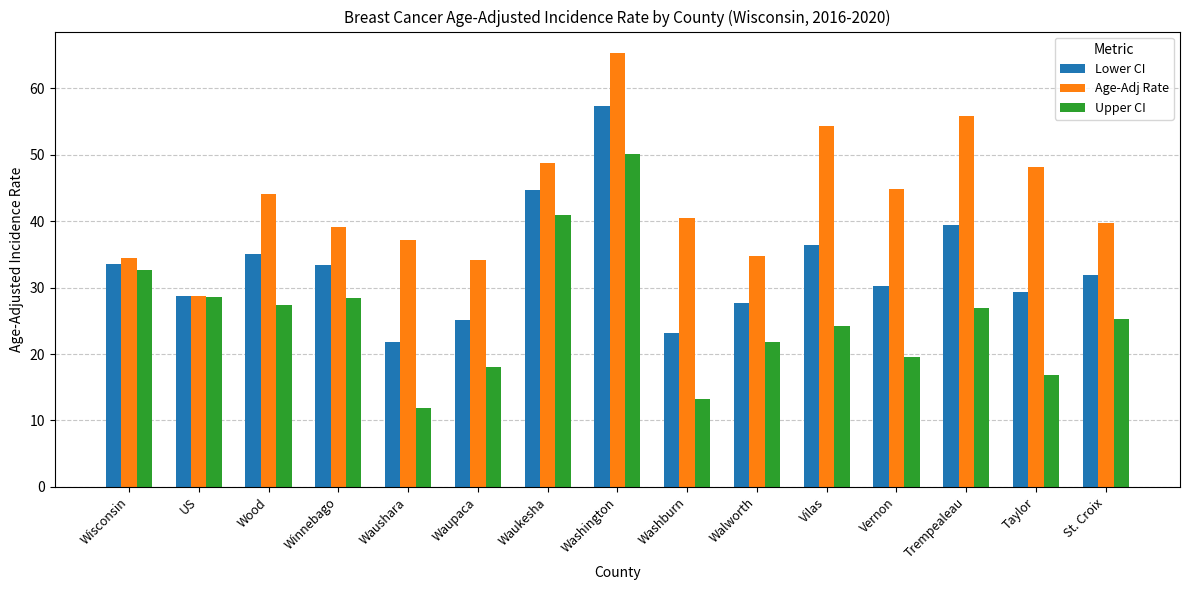

Rank the series by their average value, from highest to lowest.

Age-Adj Rate, Lower CI, Upper CI